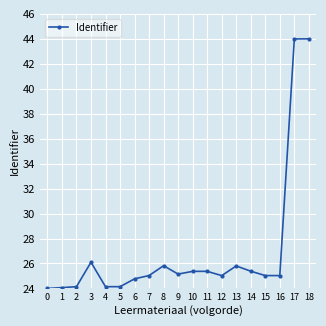

How many lines are shown in the chart?

1